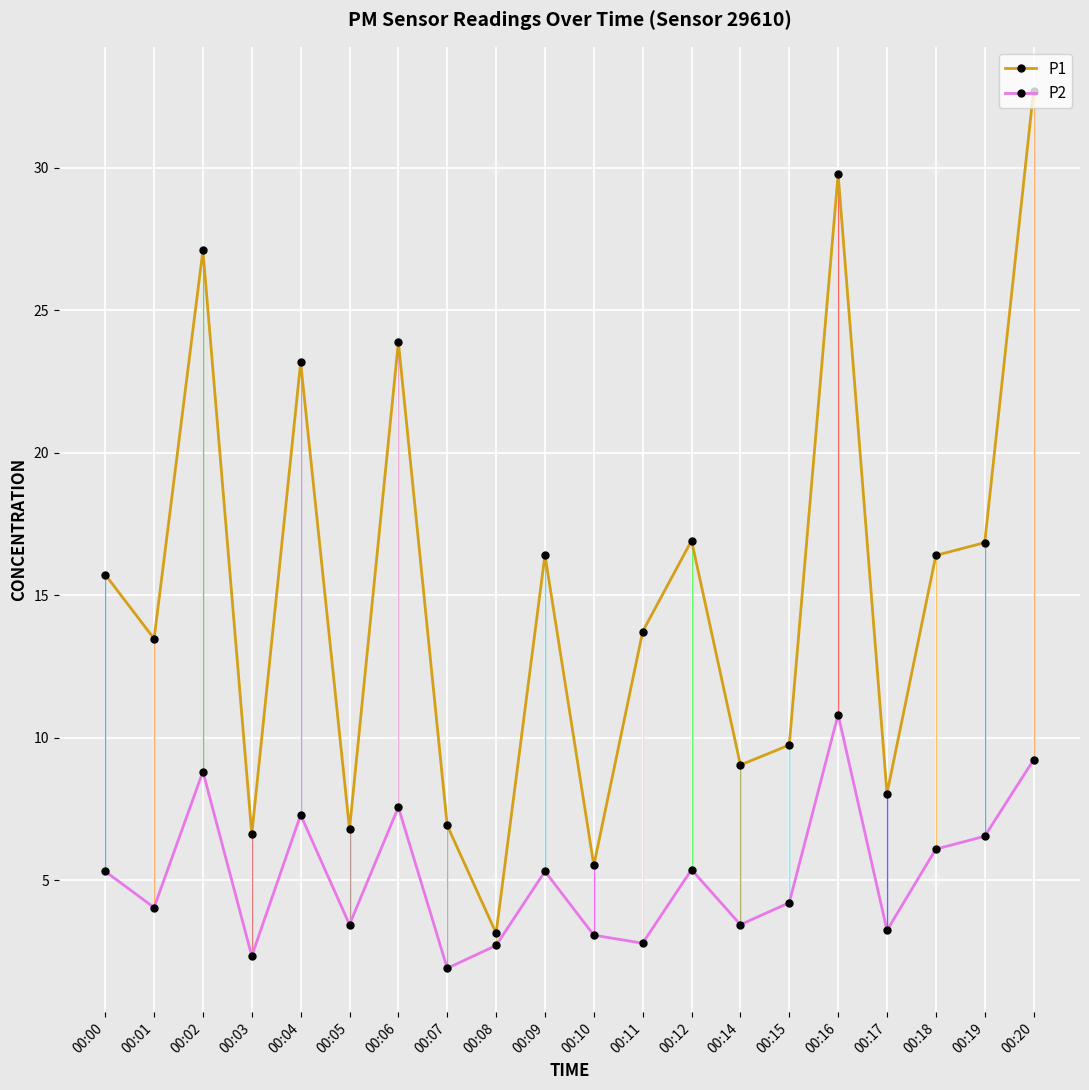

What is the difference between the highest and lowest values at 00:18?

10.3